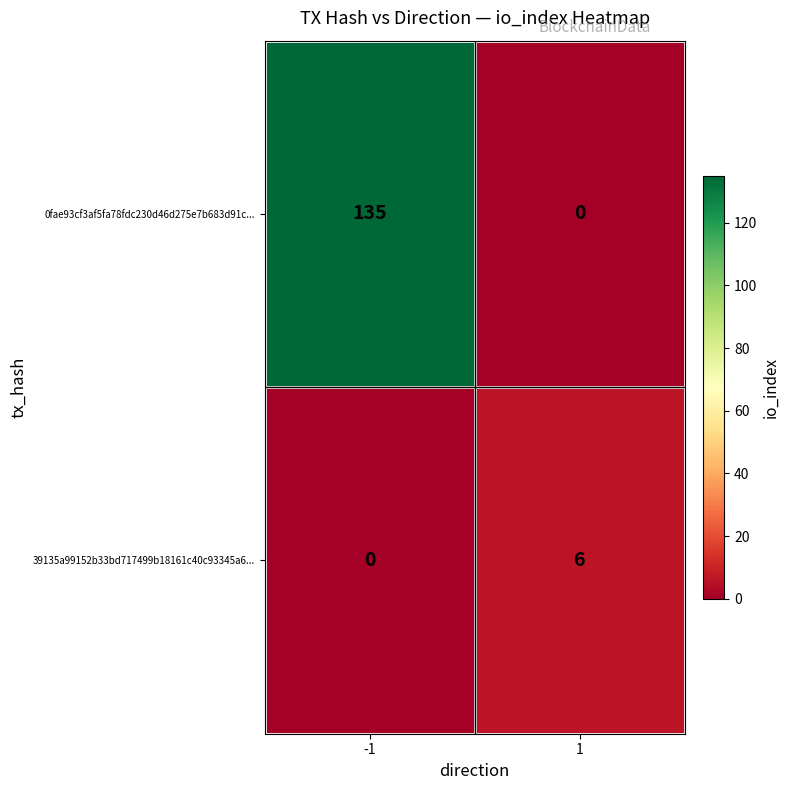

List the series in order of their peak value, highest first.

0fae93cf3af5fa78fdc230d46d275e7b683d91c..., 39135a99152b33bd717499b18161c40c93345a6...